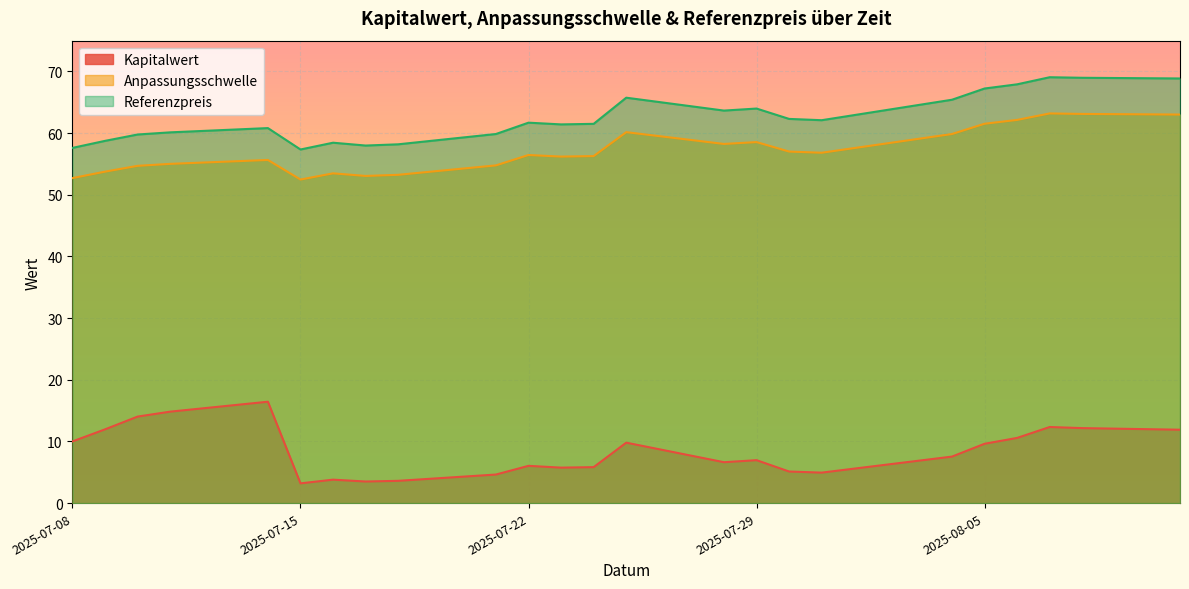

What is the maximum value shown in the chart?

69.1